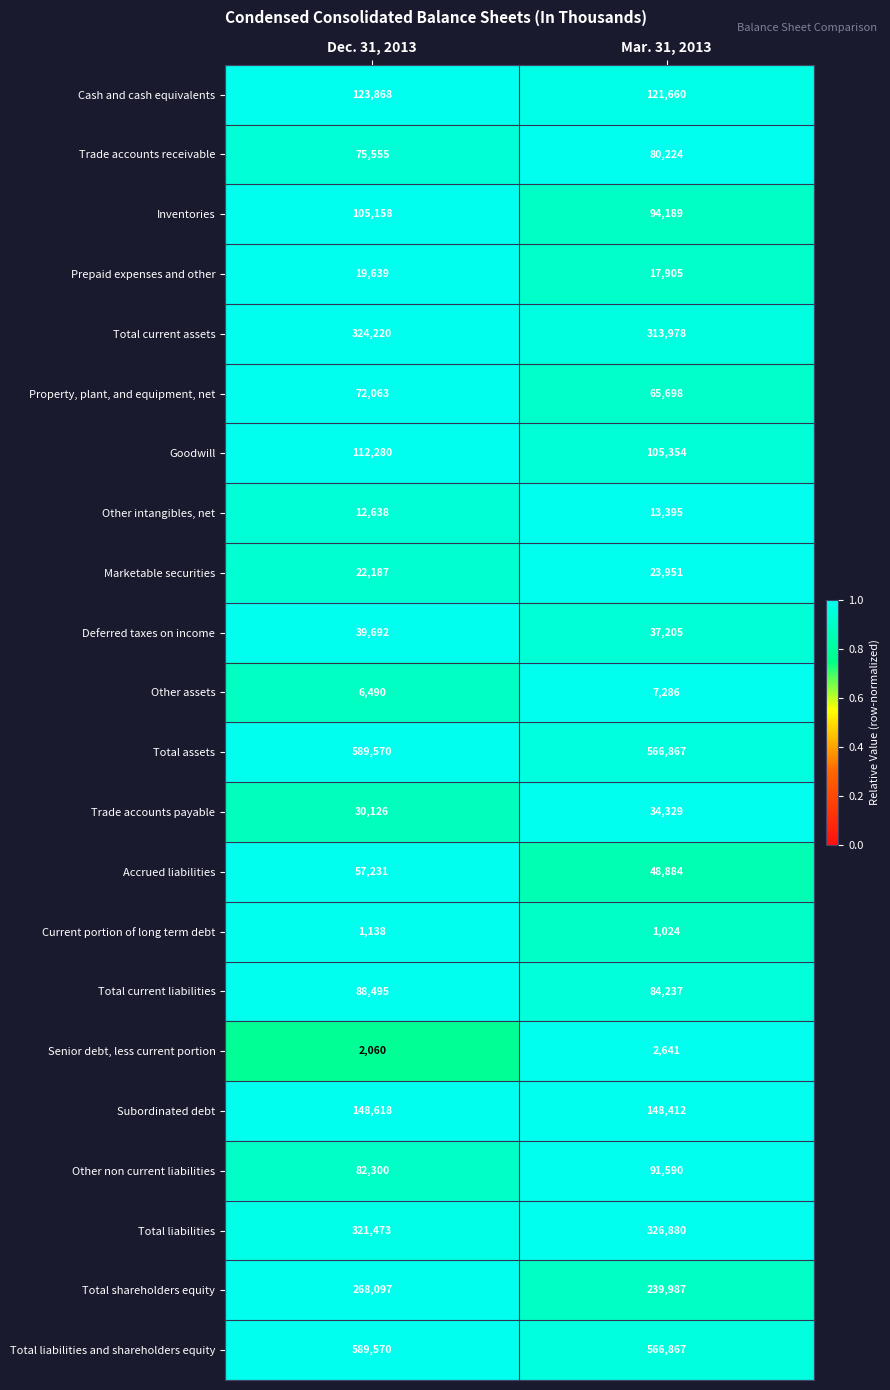

What is the approximate value of Prepaid expenses and other at Dec. 31, 2013, to the nearest 100?

19600